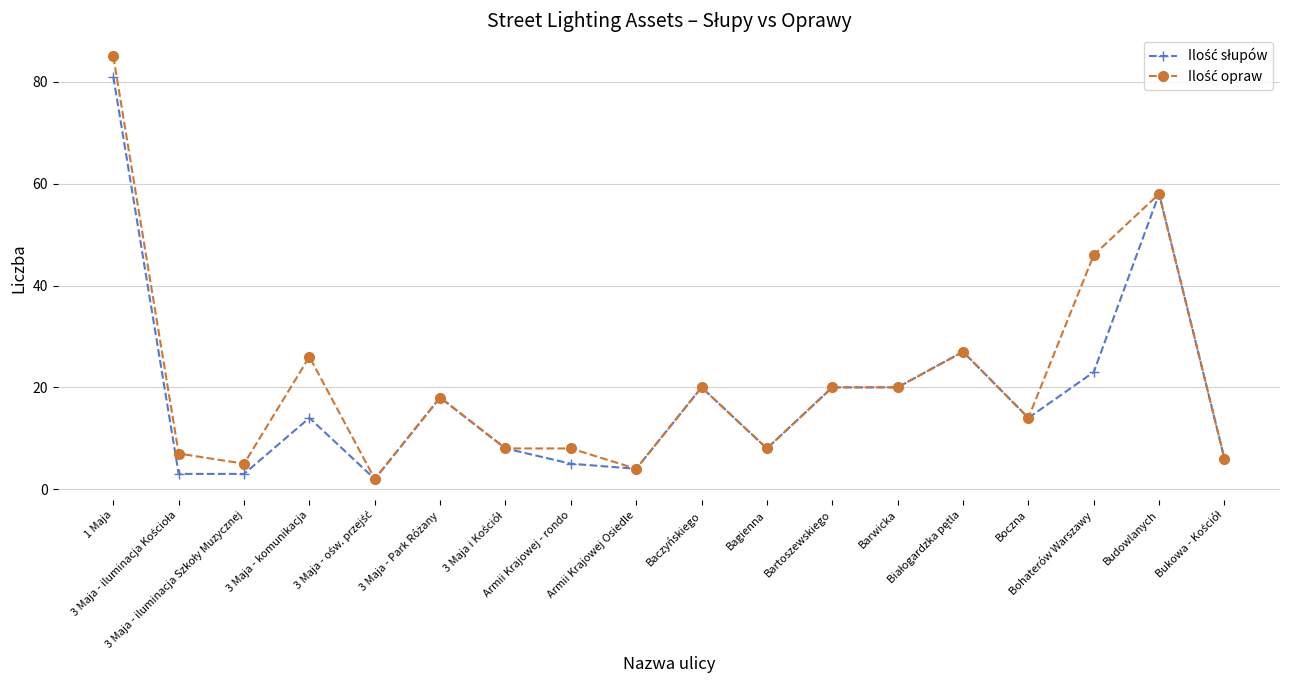

At how many categories does at least one series exceed 11?

10